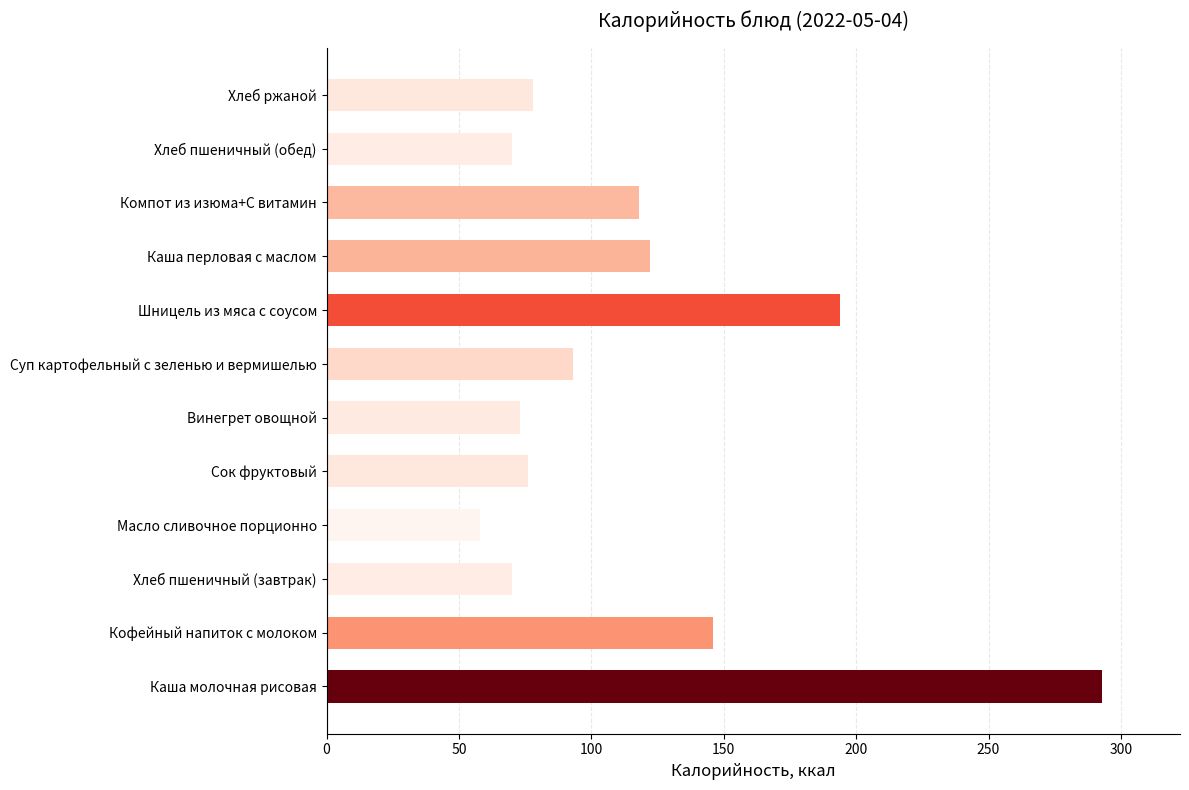

What is the change in value from Кофейный напиток с молоком to Суп картофельный с зеленью и вермишелью?

-53